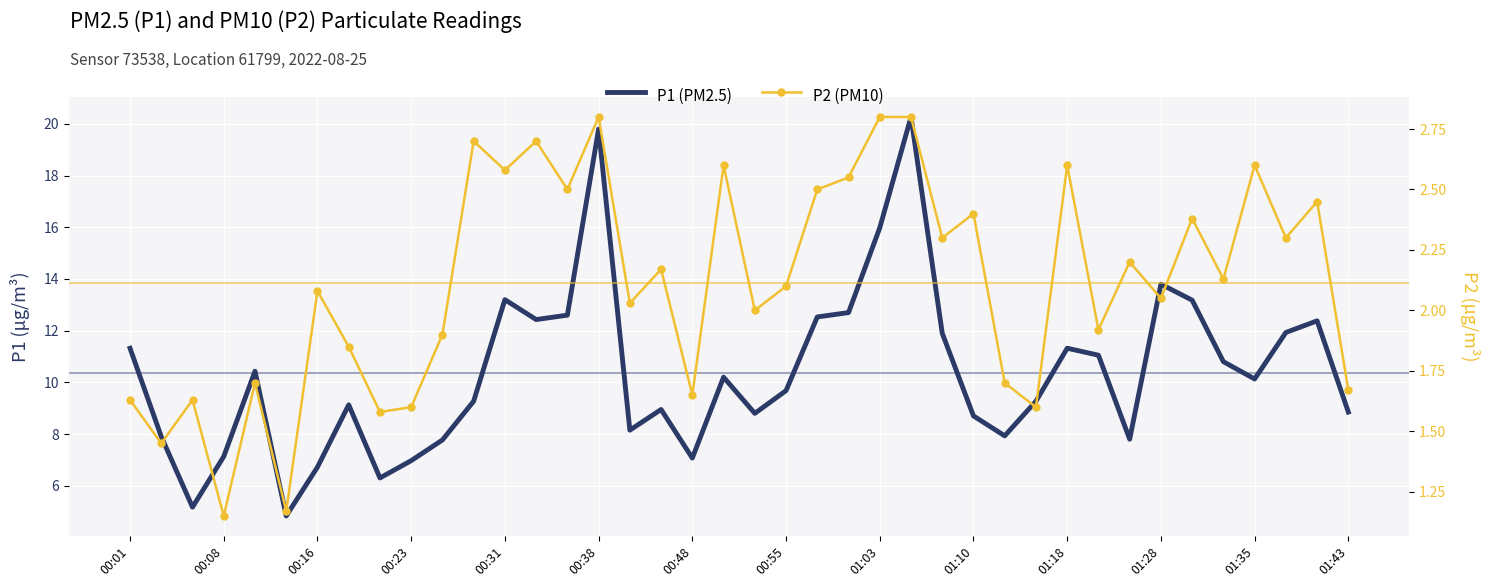

What is the spread (max minus min) of values at 37?

9.6